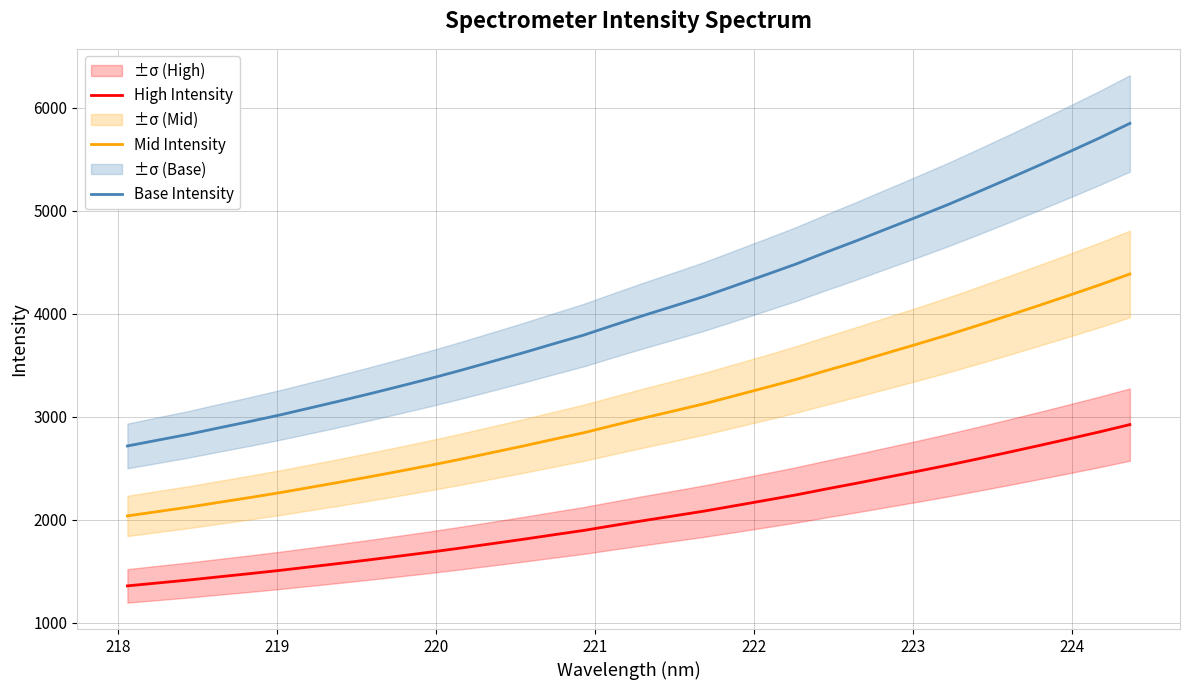

True or false: Base Intensity and Mid Intensity intersect in this chart.

False